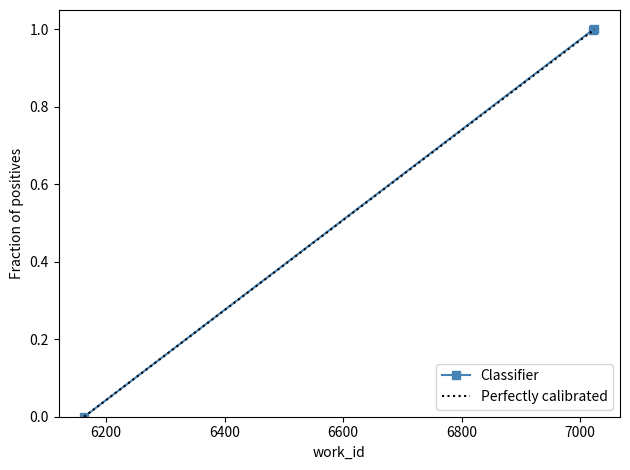

Read the value at 7021.

1.0